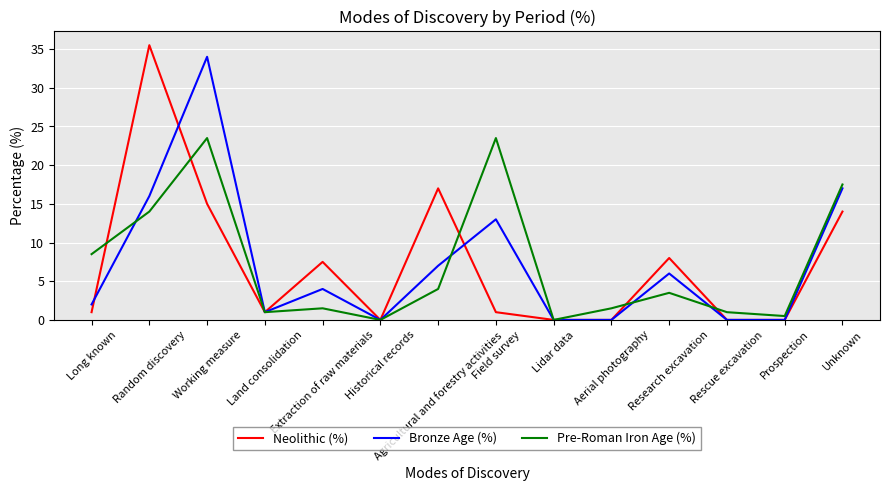

What is the sum of the Pre-Roman Iron Age (%) values at Working measure and Land consolidation?

24.5